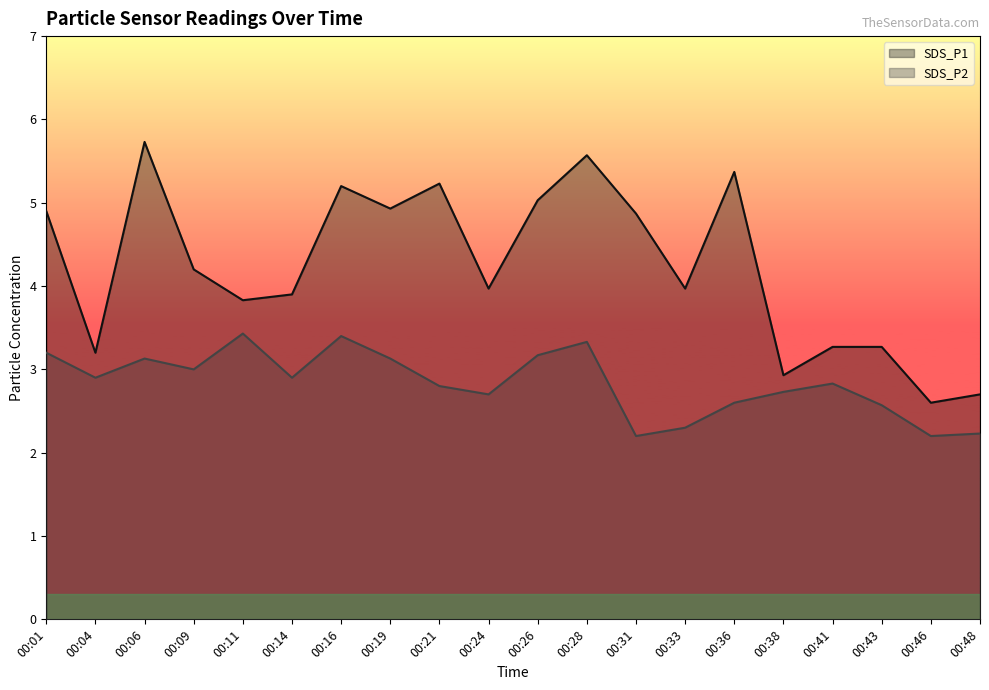

List the series in order of their peak value, highest first.

SDS_P1, SDS_P2